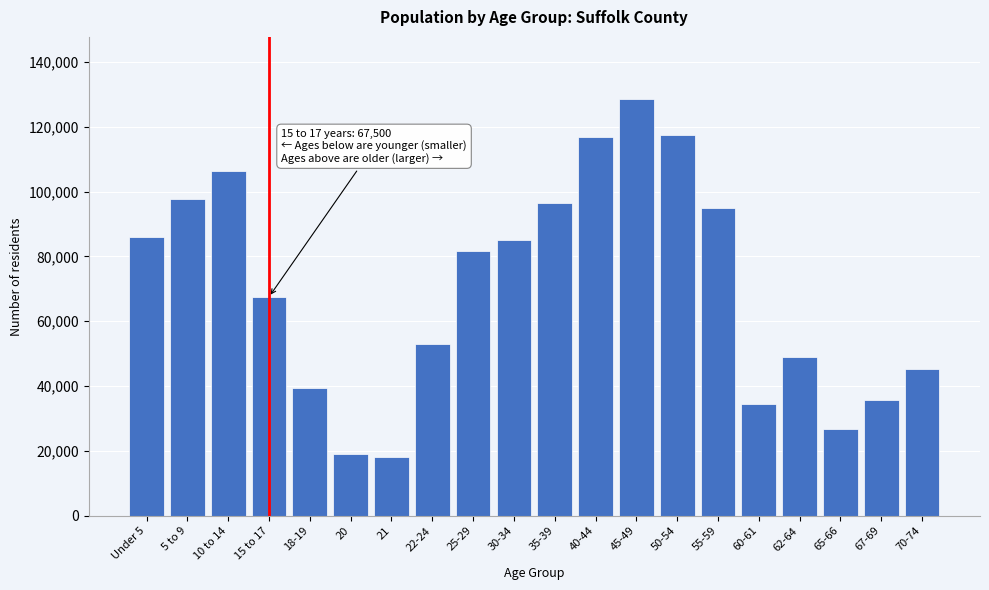

What is the sum of the values at 30-34 and 40-44?

201911